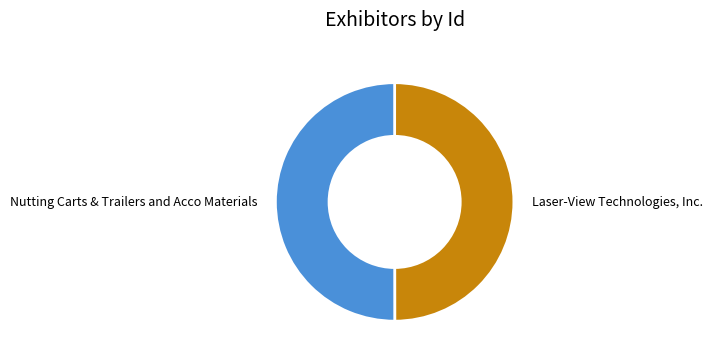

Approximately how many times larger is the value at Nutting Carts & Trailers and Acco Materials compared to Laser-View Technologies, Inc.?

1.0